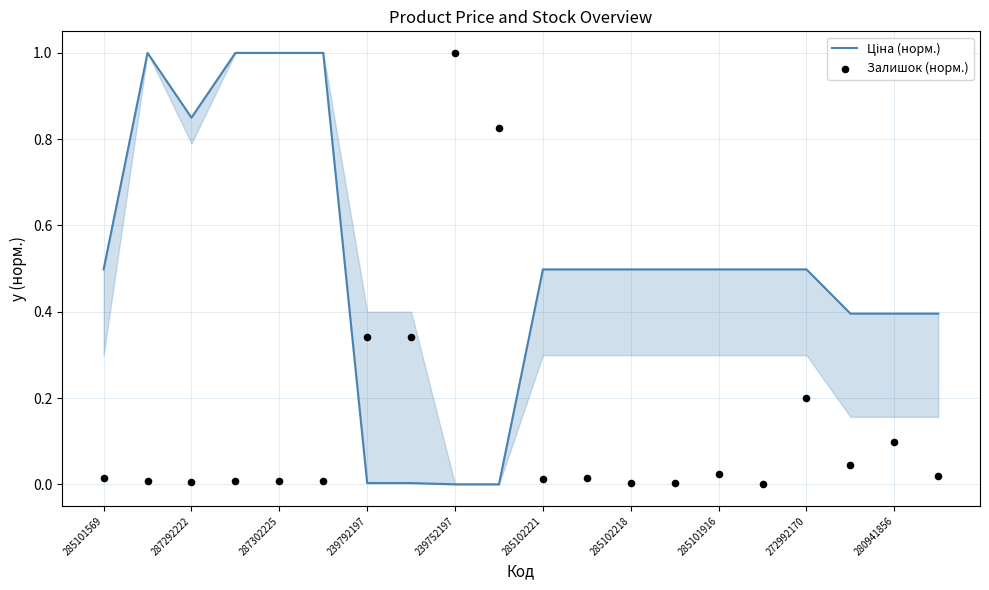

What are all the series names shown in the legend?

Ціна (норм.), Залишок (норм.)